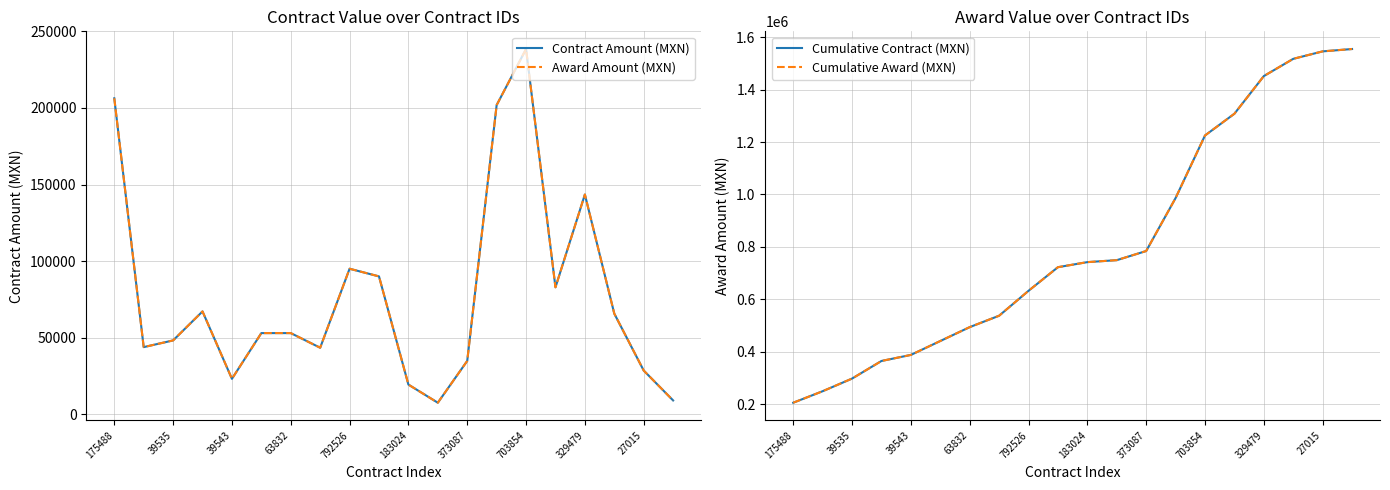

What is the value of the Award Amount (MXN) point at the 8th from the left?

43400.0